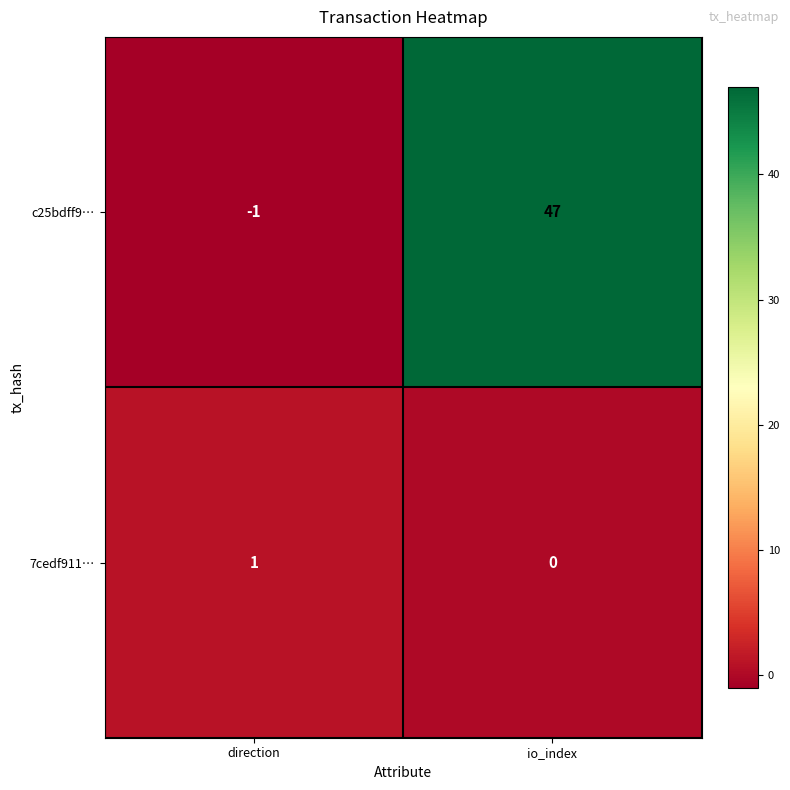

What is the sum of the c25bdff9… values at direction and io_index?

46